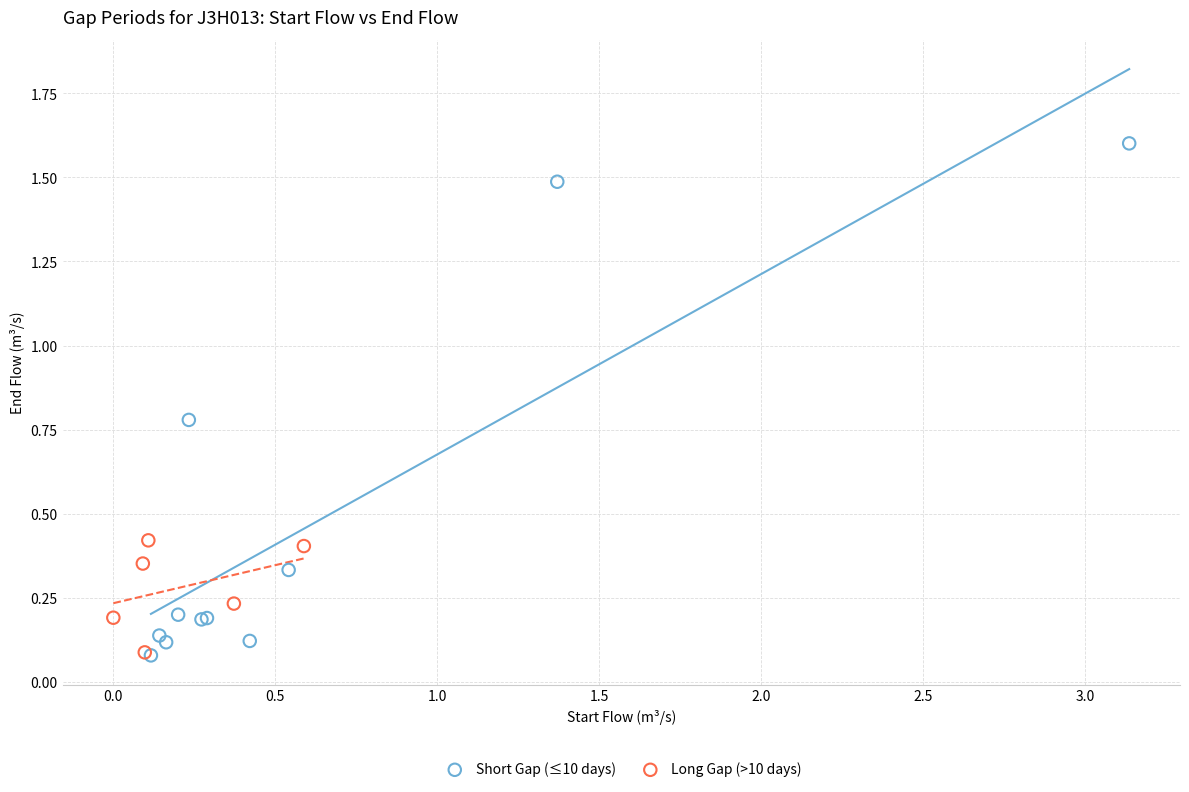

What are all the series names shown in the legend?

Short Gap (≤10 days), Long Gap (>10 days)